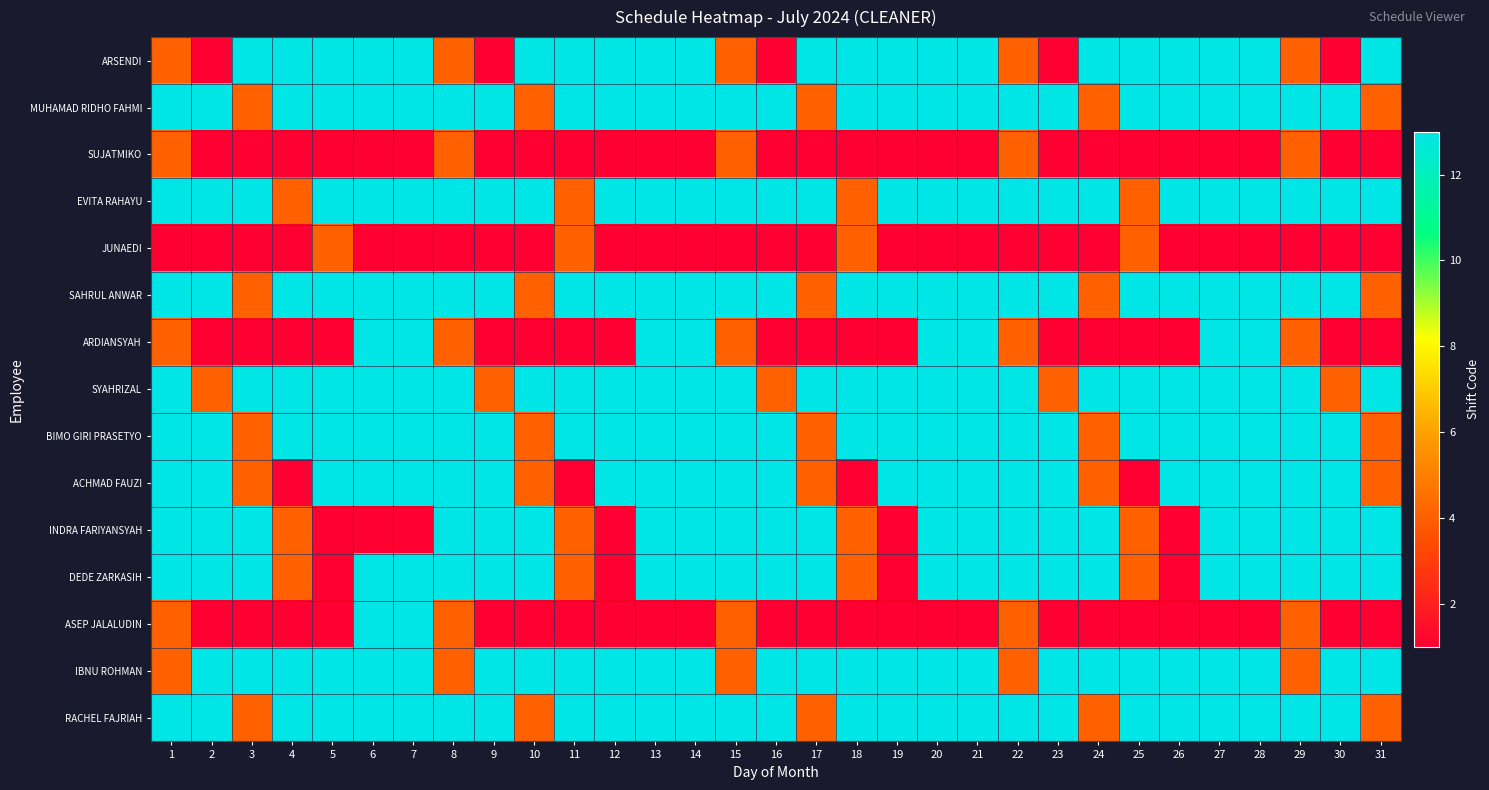

Which category has the lowest value across all series?

2